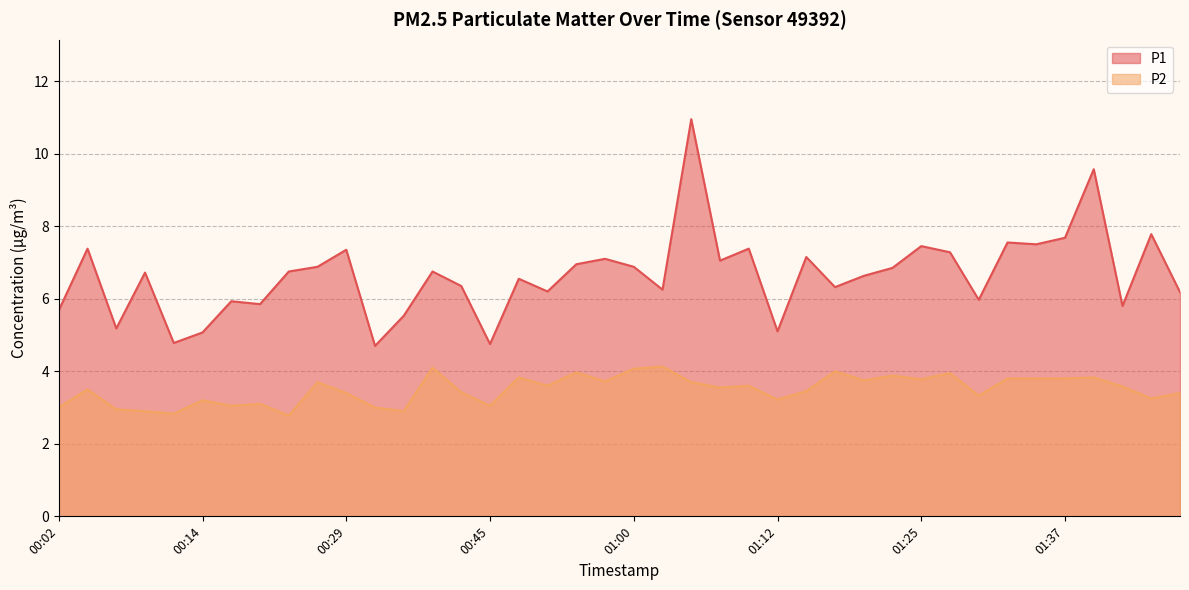

Rank the series at 01:27 from highest to lowest value.

P1, P2